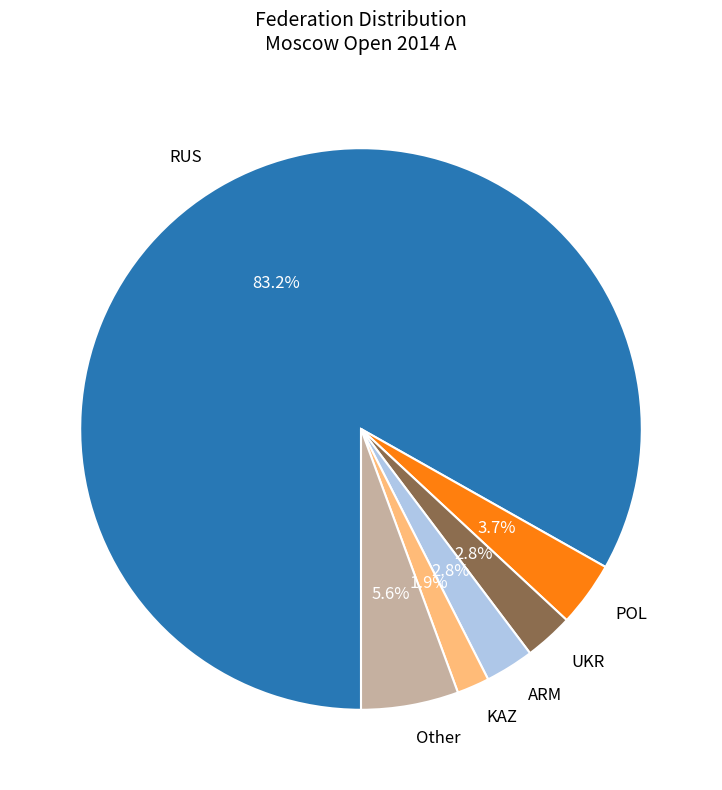

Does any single category account for the majority?

Yes